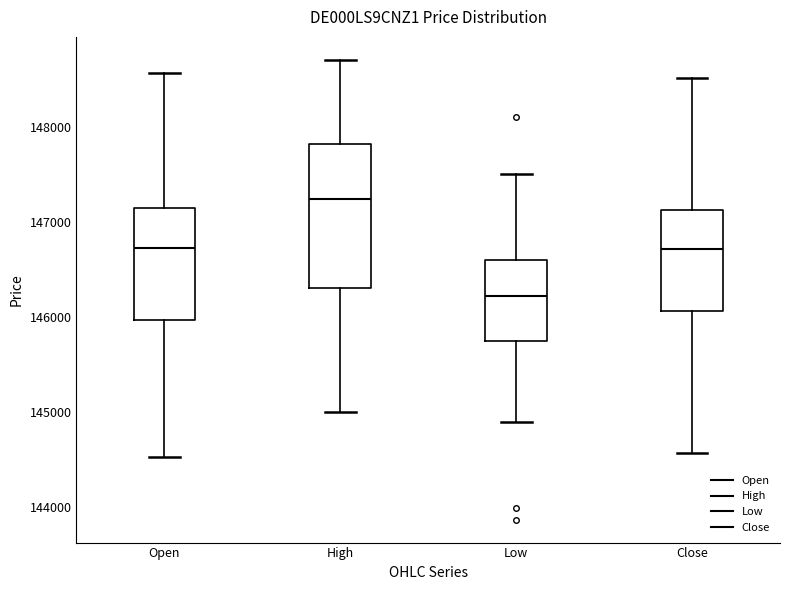

Which box's median line is the lowest?

Low